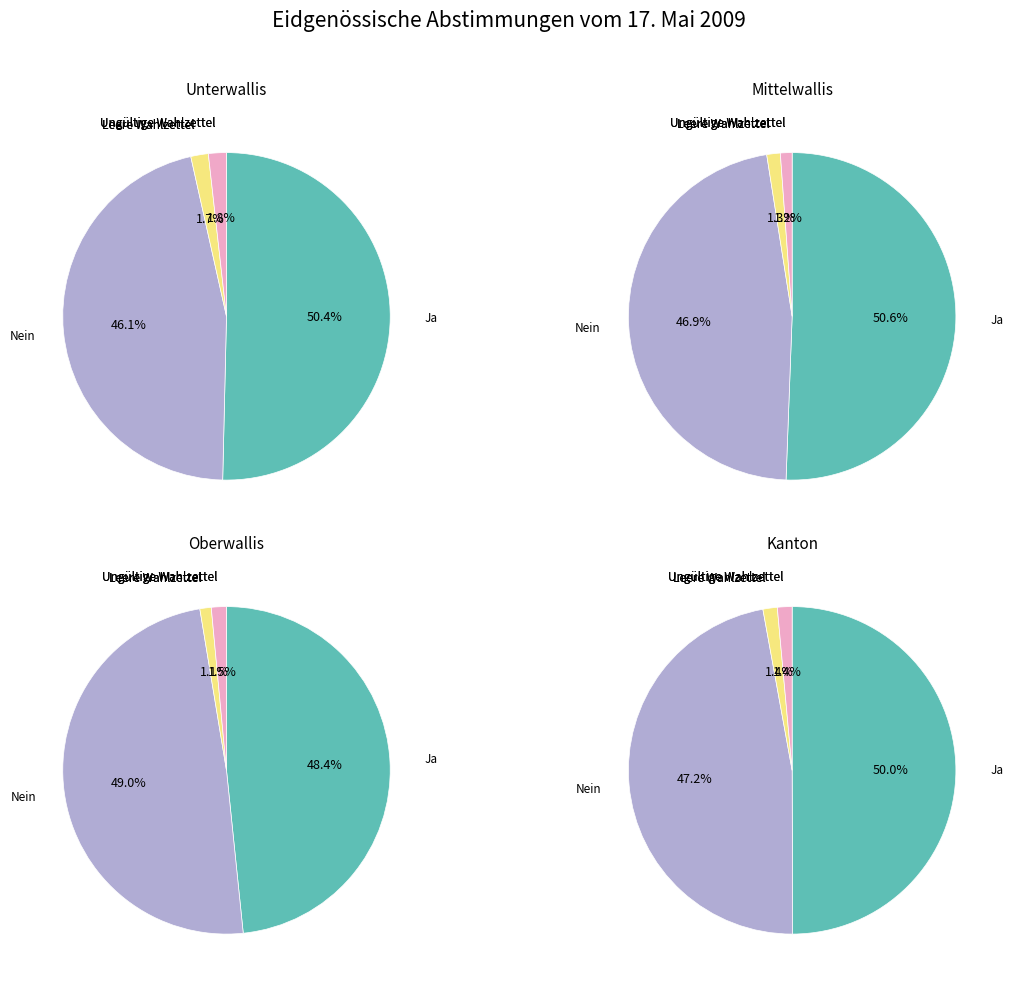

The Oberwallis slice represents 12% of the pie. True or false?

True